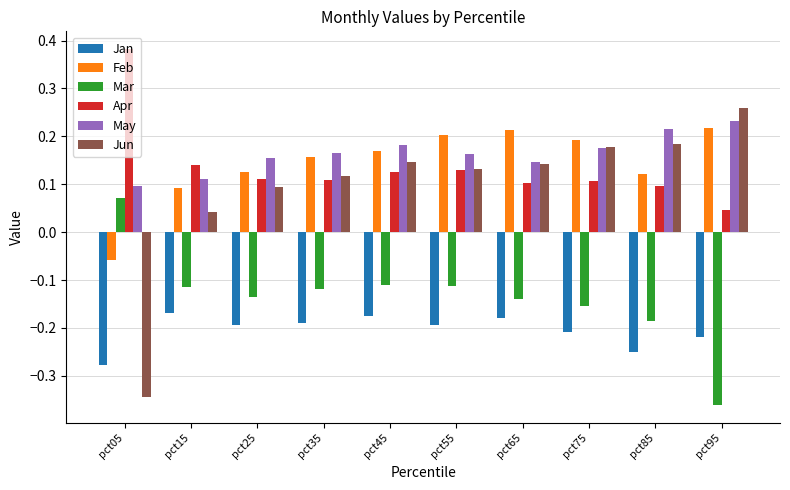

At which label does Apr reach its peak?

pct05